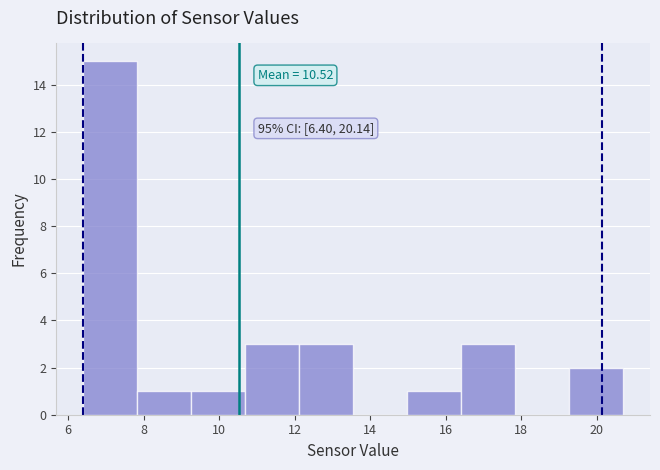

Which range on the x-axis has the tallest bar?

6.4 to 7.8